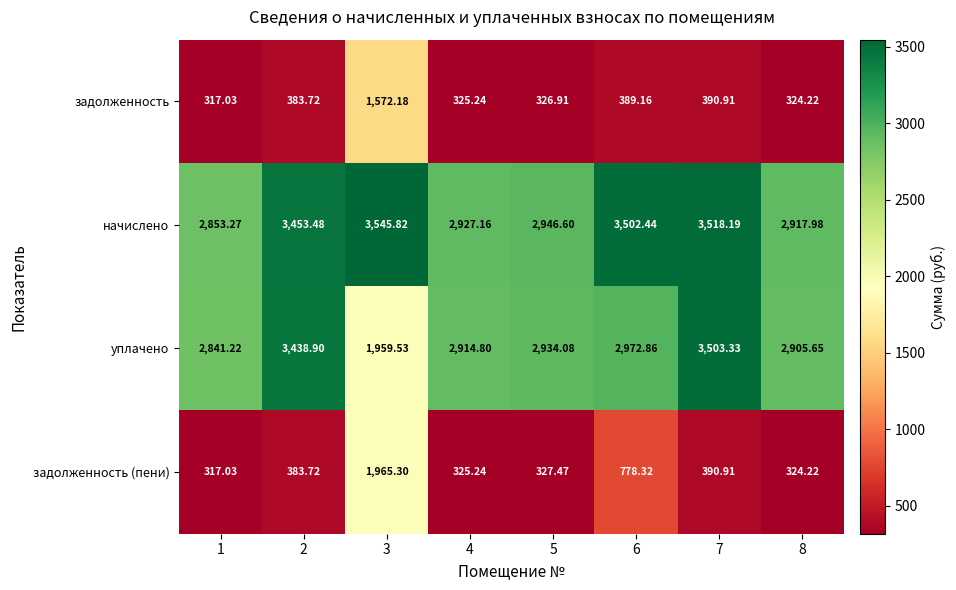

Which series has the largest total across all categories?

начислено